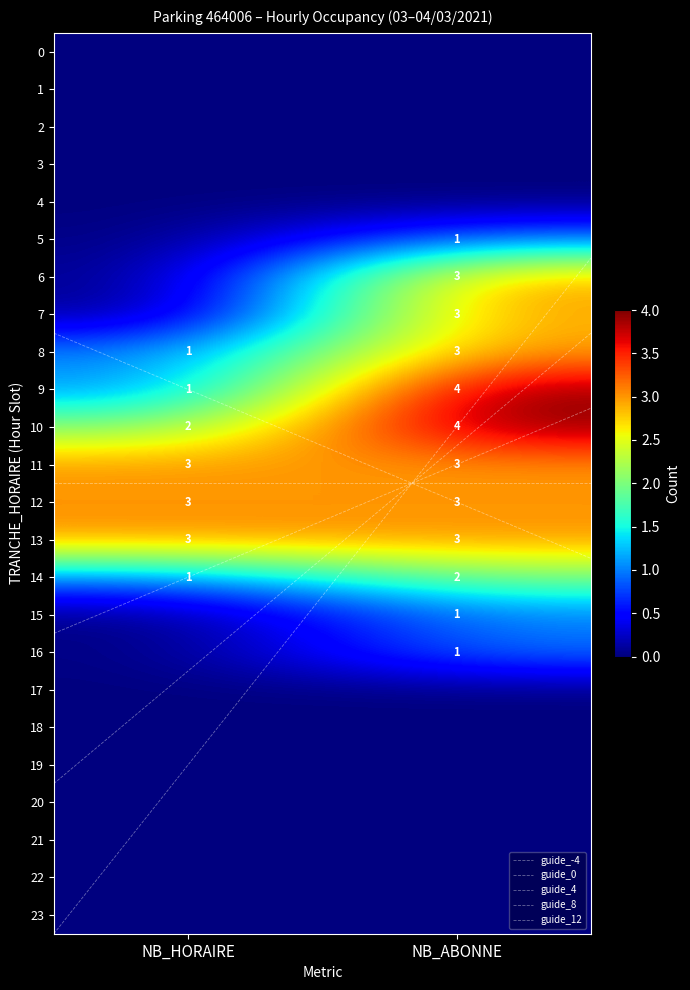

Read the 11 value at NB_HORAIRE.

3.0